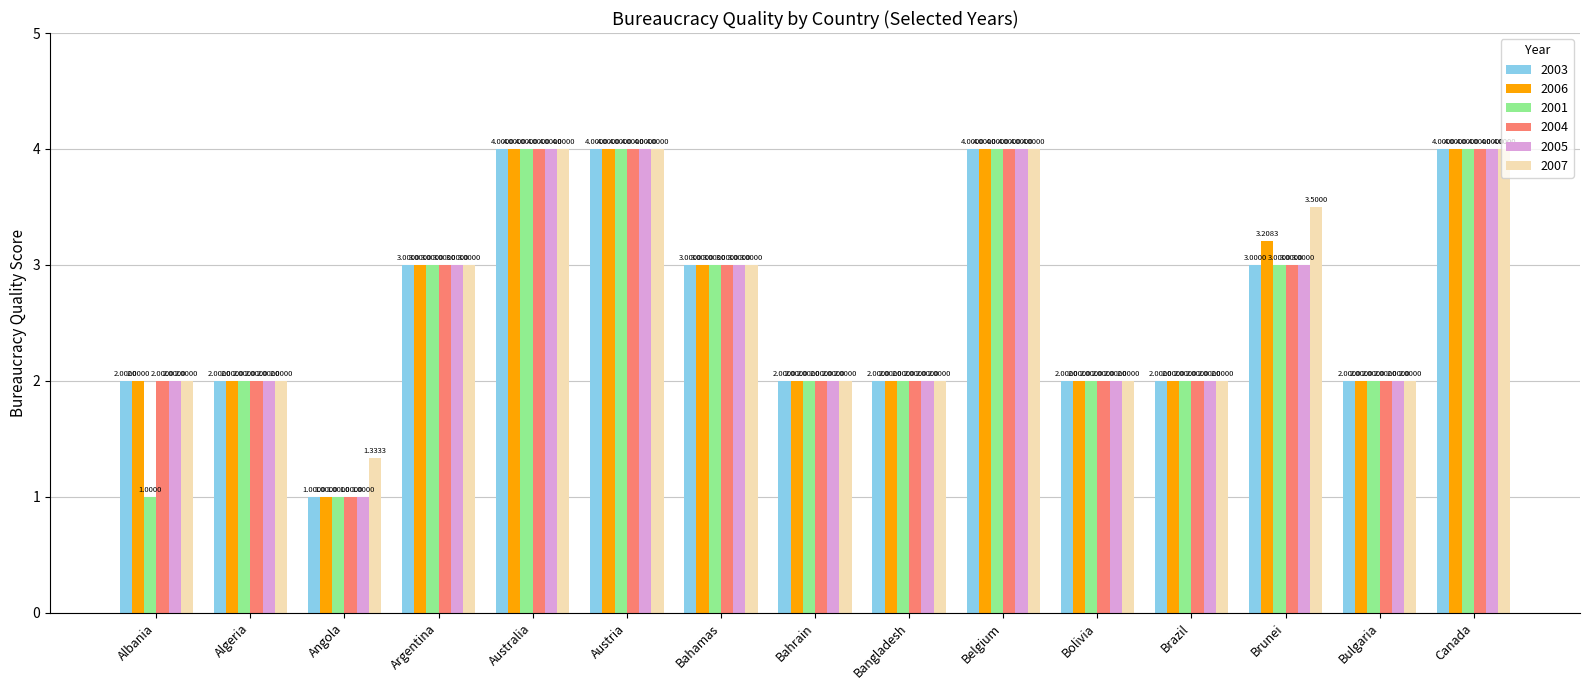

Which series changed the most between Albania and Bulgaria?

2001